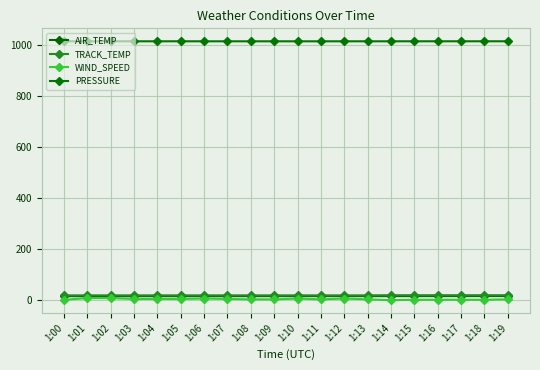

Reading left to right, what are all the values shown in this chart?

AIR_TEMP: 1:00=15.7	1:01=15.7	1:02=15.7	1:03=15.7	1:04=15.7	1:05=15.7	1:06=15.7	1:07=15.7	1:08=15.7	1:09=15.8	1:10=15.8	1:11=15.8	1:12=15.8	1:13=15.8	1:14=15.9	1:15=15.9	1:16=15.9	1:17=16.0	1:18=16.1	1:19=16.1
TRACK_TEMP: 1:00=18.9	1:01=18.9	1:02=18.9	1:03=18.9	1:04=18.9	1:05=18.9	1:06=18.9	1:07=18.9	1:08=18.9	1:09=18.9	1:10=18.9	1:11=18.9	1:12=18.9	1:13=18.9	1:14=19.4	1:15=19.4	1:16=19.4	1:17=19.4	1:18=19.4	1:19=19.4
WIND_SPEED: 1:00=1.6	1:01=8.0	1:02=8.0	1:03=4.8	1:04=4.8	1:05=4.8	1:06=6.4	1:07=4.8	1:08=3.2	1:09=3.2	1:10=6.4	1:11=3.2	1:12=6.4	1:13=3.2	1:14=0.0	1:15=1.6	1:16=1.6	1:17=1.6	1:18=1.6	1:19=3.2
PRESSURE: 1:00=1014.4	1:01=1014.4	1:02=1014.4	1:03=1014.4	1:04=1014.4	1:05=1014.4	1:06=1014.4	1:07=1014.4	1:08=1014.4	1:09=1014.4	1:10=1014.4	1:11=1014.4	1:12=1014.4	1:13=1014.4	1:14=1014.4	1:15=1014.4	1:16=1014.4	1:17=1014.4	1:18=1014.5	1:19=1014.5